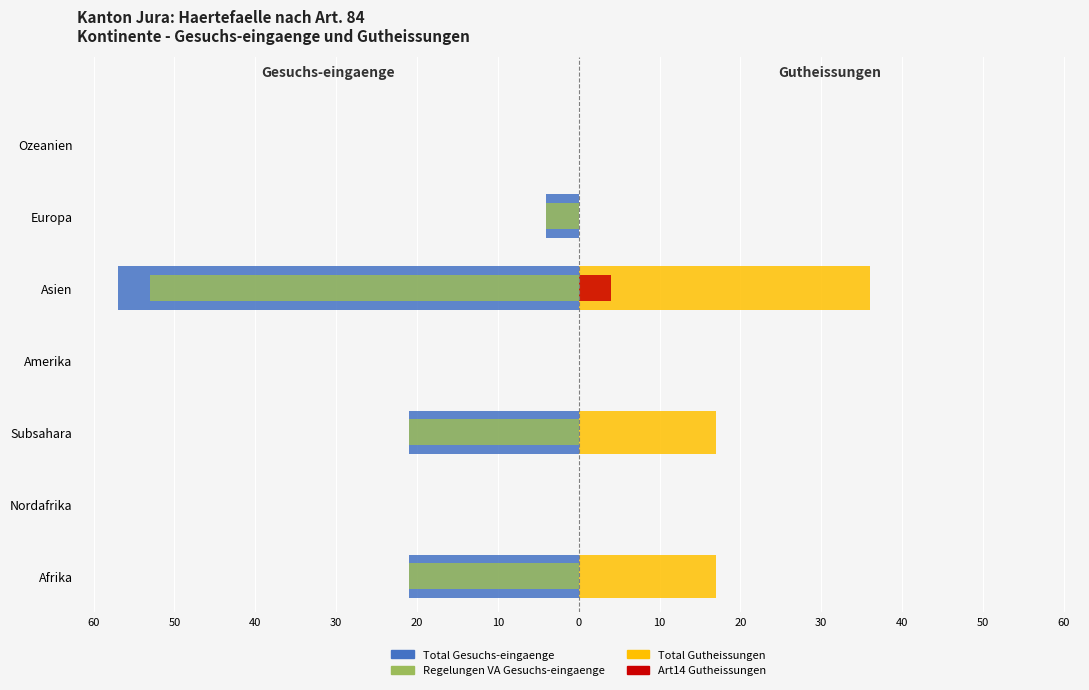

Reading left to right, what are all the values shown in this chart?

Total Gesuchs-eingaenge: -21	0	-21	0	-57	-4	0
Regelungen VA Gesuchs-eingaenge: -21	0	-21	0	-53	-4	0
Total Gutheissungen: 17	0	17	0	36	0	0
Art14 Gutheissungen: 0	0	0	0	4	0	0